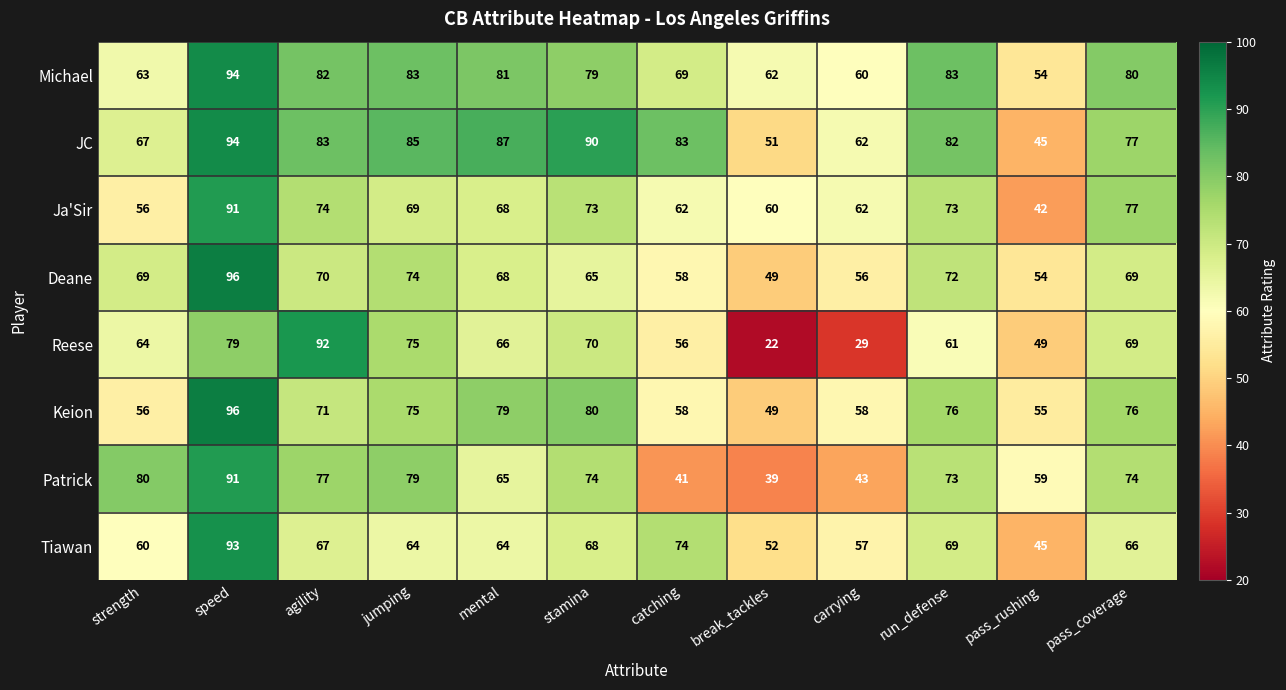

Count the number of categories in the chart.

12